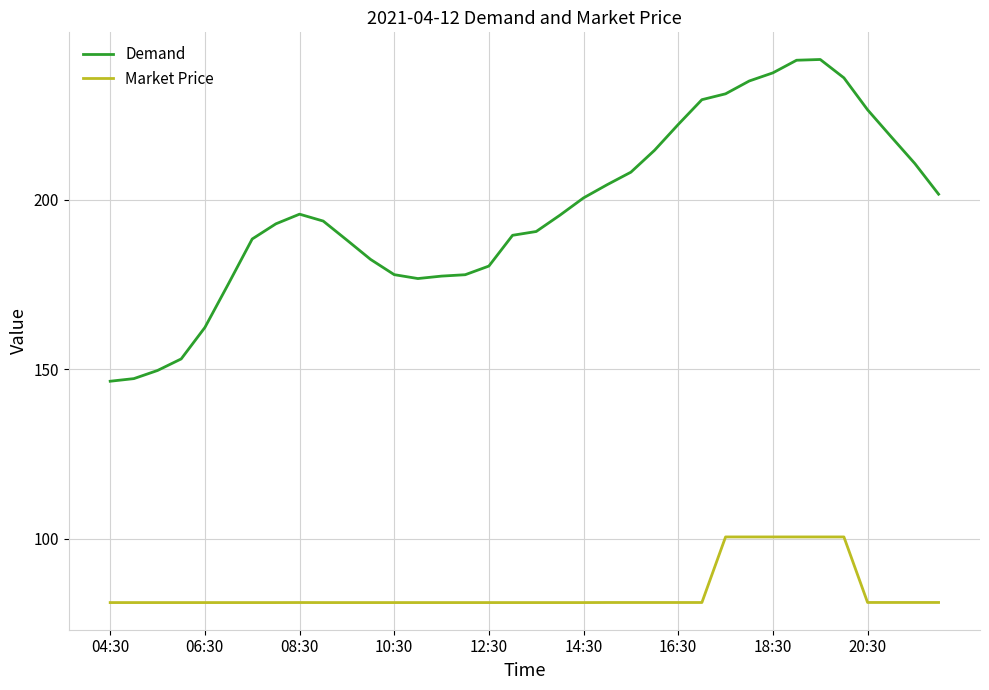

List the series in order of their peak value, lowest first.

Market Price, Demand